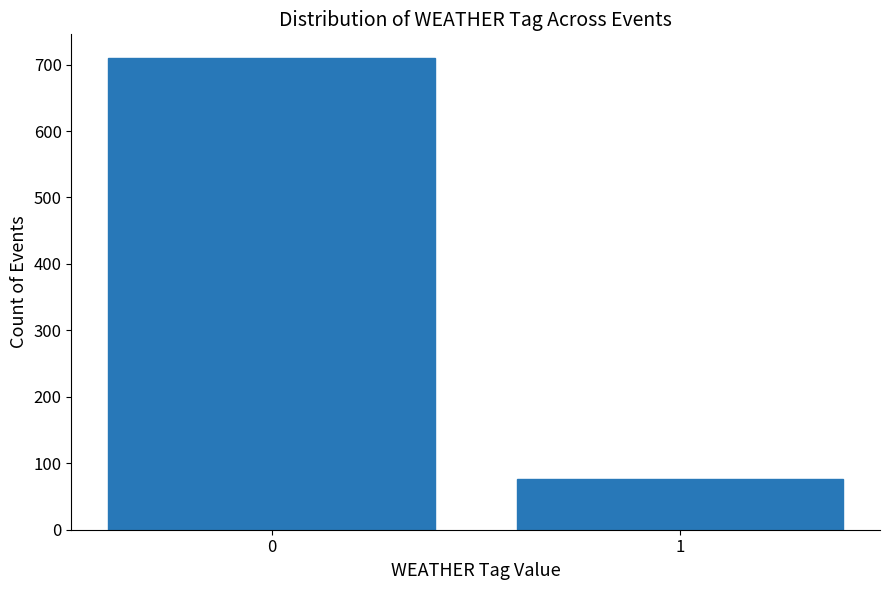

Reading right to left, extract all data points from this chart.

77	710